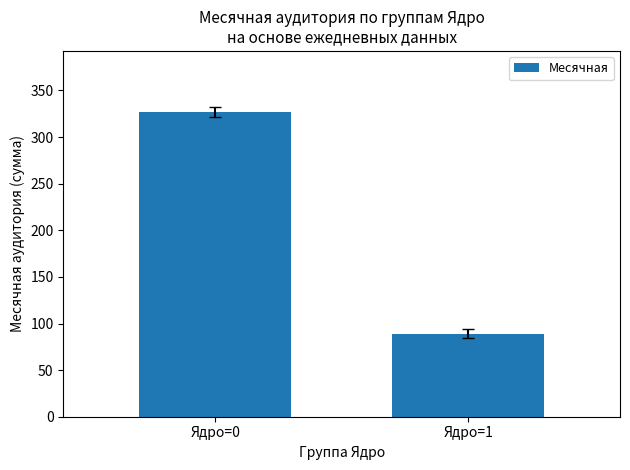

Rank the categories by value from highest to lowest.

Ядро=0, Ядро=1